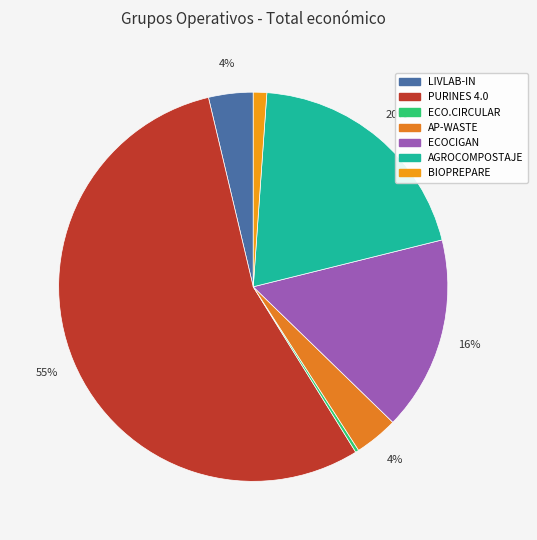

How many segments does this pie chart have?

7